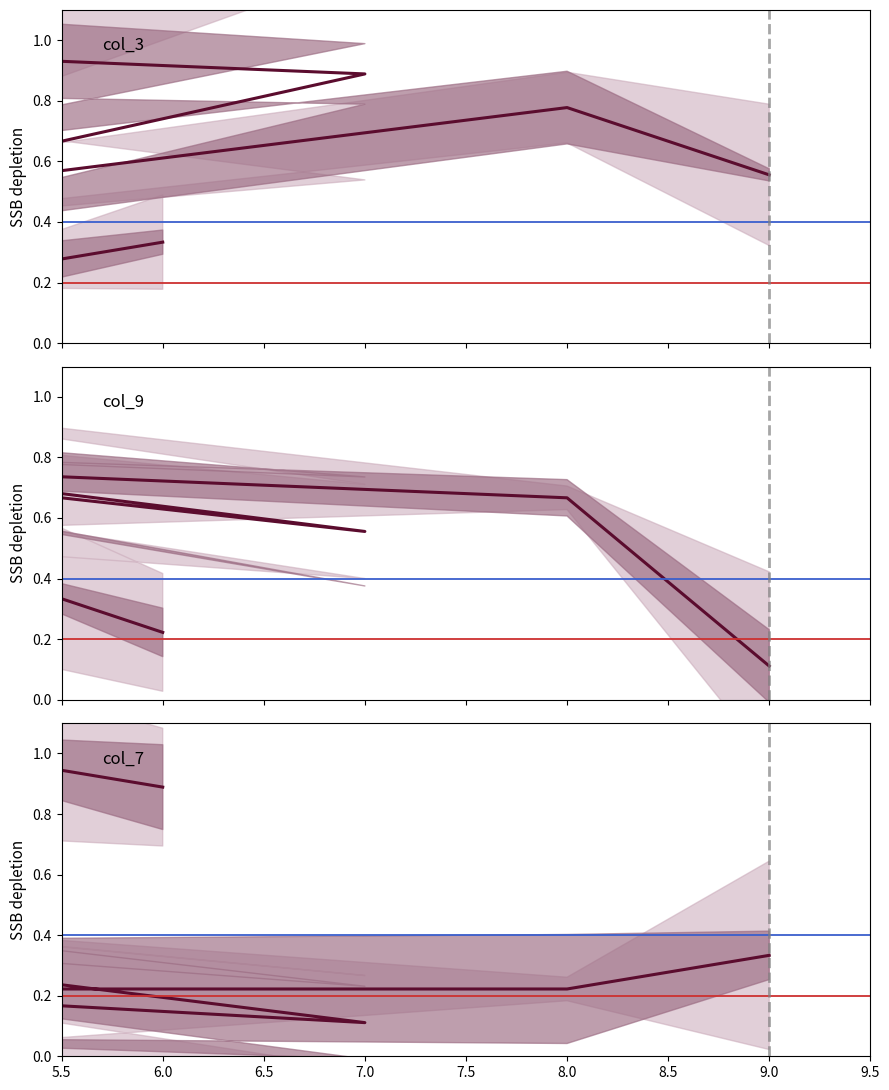

What is the difference between the highest and lowest values at 7.0?

0.6